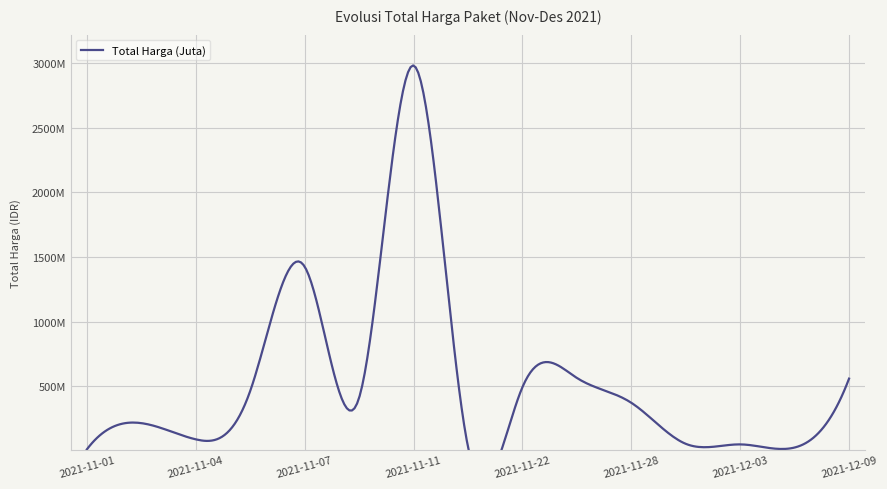

Where does the data first go above 373404000?

2021-11-05